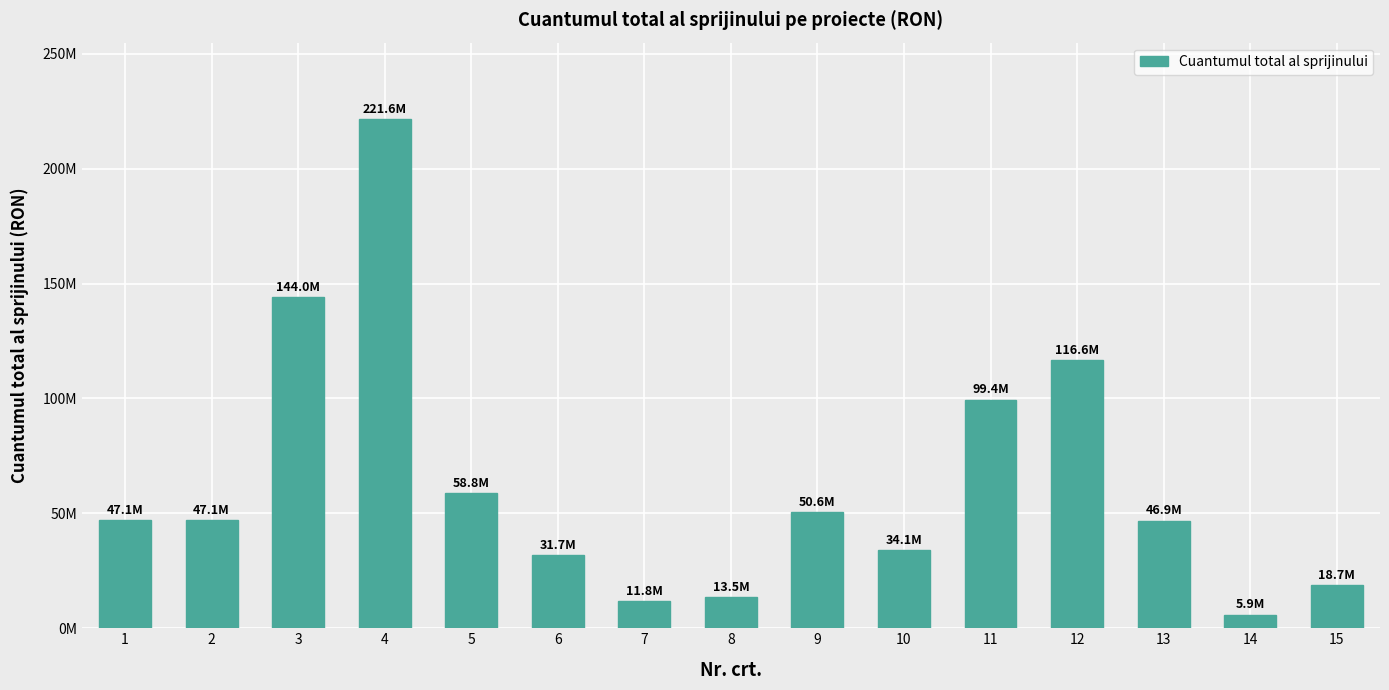

Reading left to right, list all the values displayed in this chart.

47058823.6	47058823.6	144000000.3	221617647.2	58823529.6	31669060.6	11764705.9	13521362.6	50562727.1	34069773.0	99400891.2	116592050.8	46879964.8	5882353.0	18673529.4